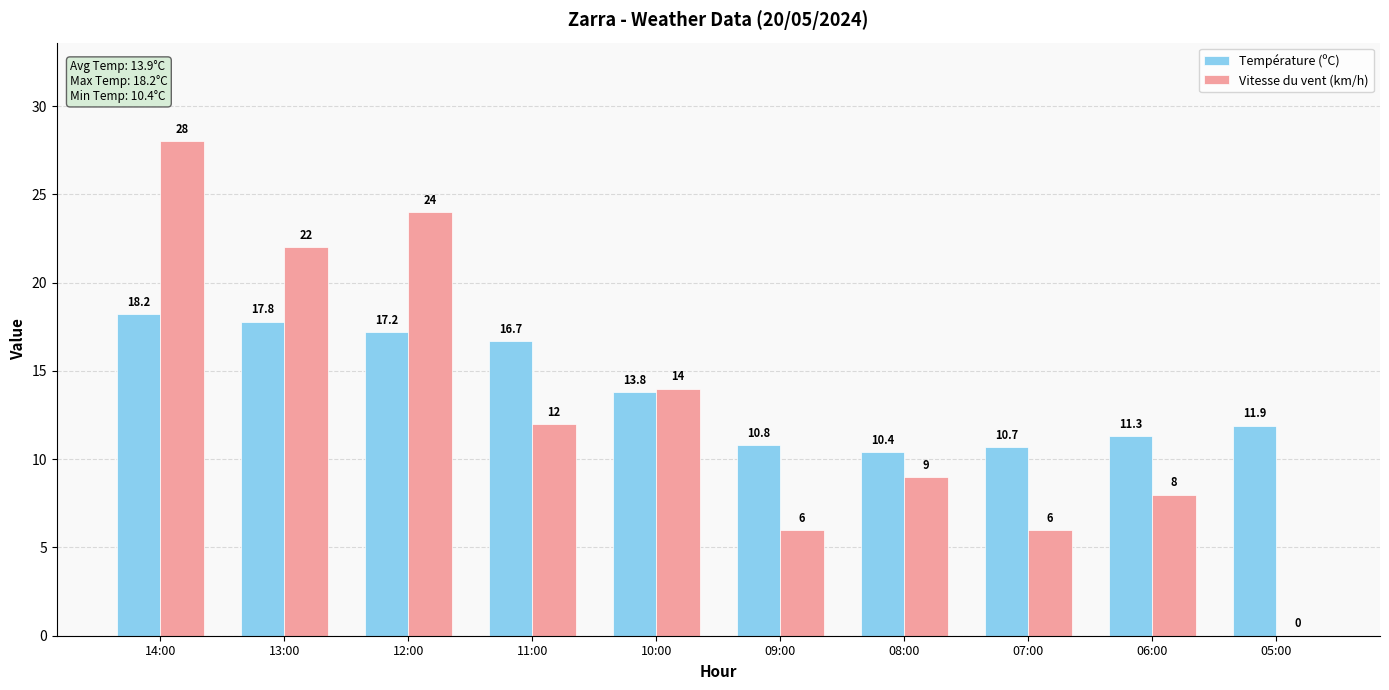

Reading left to right, list all the values displayed in this chart.

Température (ºC): 14:00=18.2	13:00=17.8	12:00=17.2	11:00=16.7	10:00=13.8	09:00=10.8	08:00=10.4	07:00=10.7	06:00=11.3	05:00=11.9
Vitesse du vent (km/h): 14:00=28.0	13:00=22.0	12:00=24.0	11:00=12.0	10:00=14.0	09:00=6.0	08:00=9.0	07:00=6.0	06:00=8.0	05:00=0.0